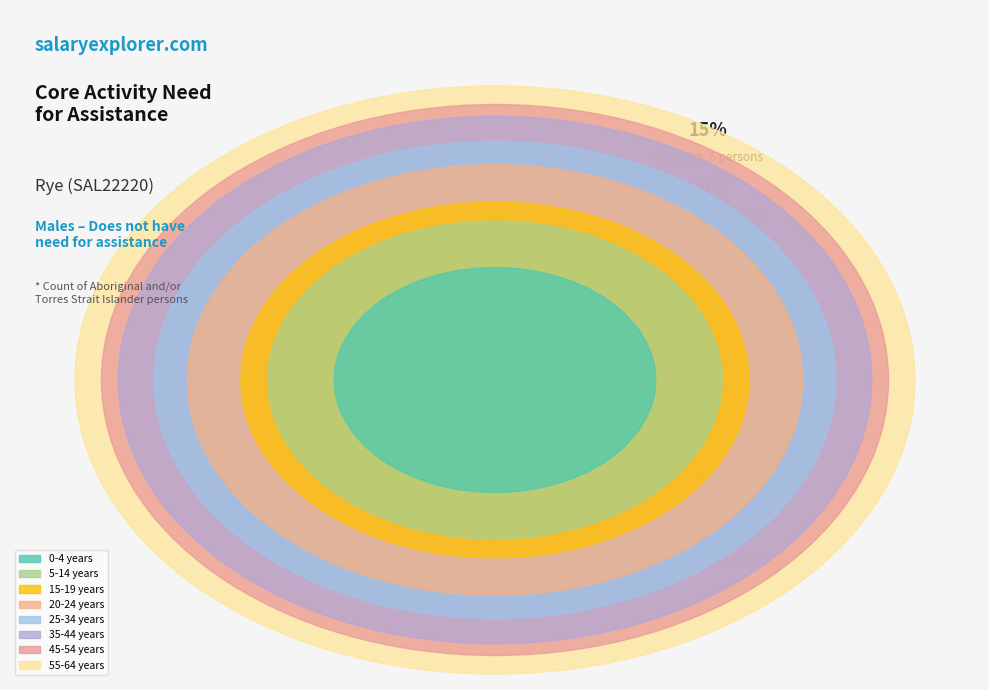

Is it true that 25-34 years is 17% of the pie?

False